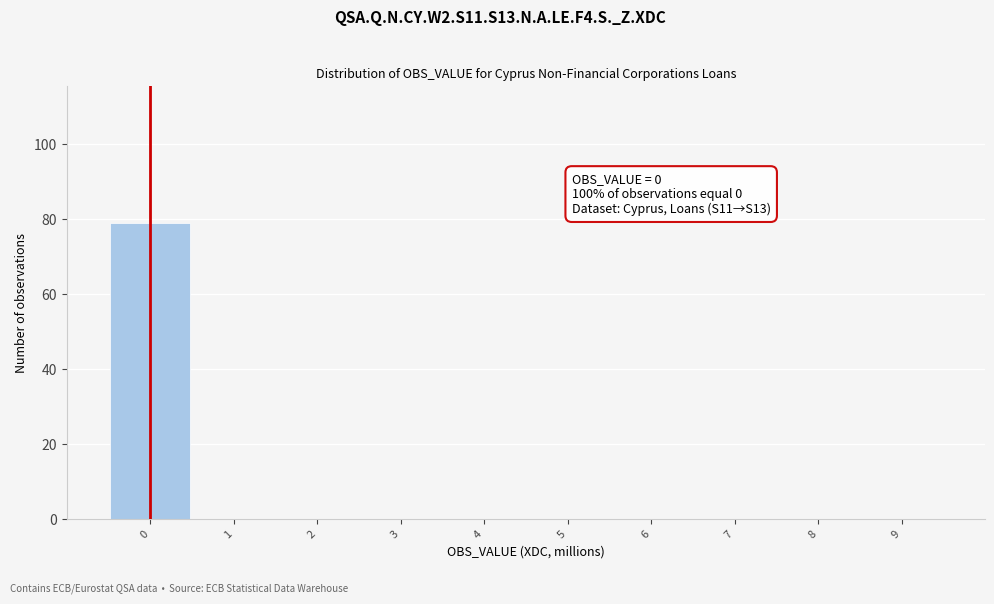

Which range on the x-axis has the tallest bar?

-0.5 to 0.5